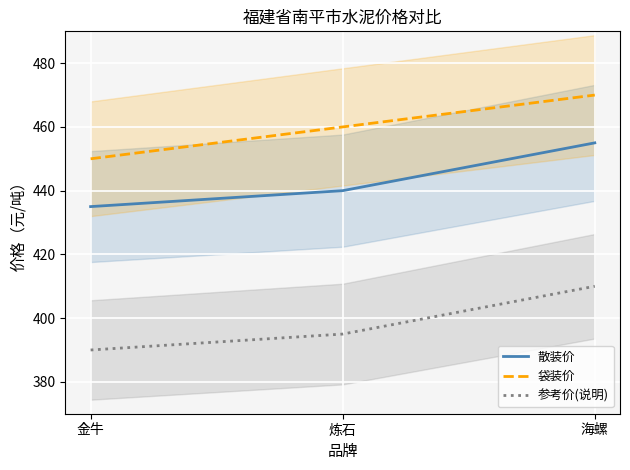

What is the label of the 2nd point from the right?

炼石